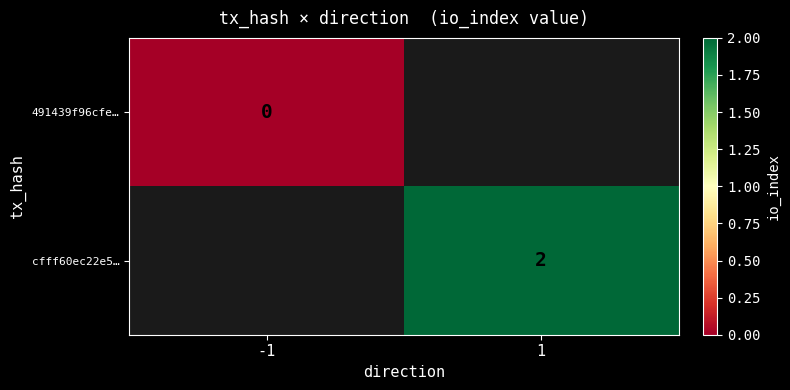

Is the value of cfff60ec22e5… at 1 greater than the value of 491439f96cfe… at -1?

Yes